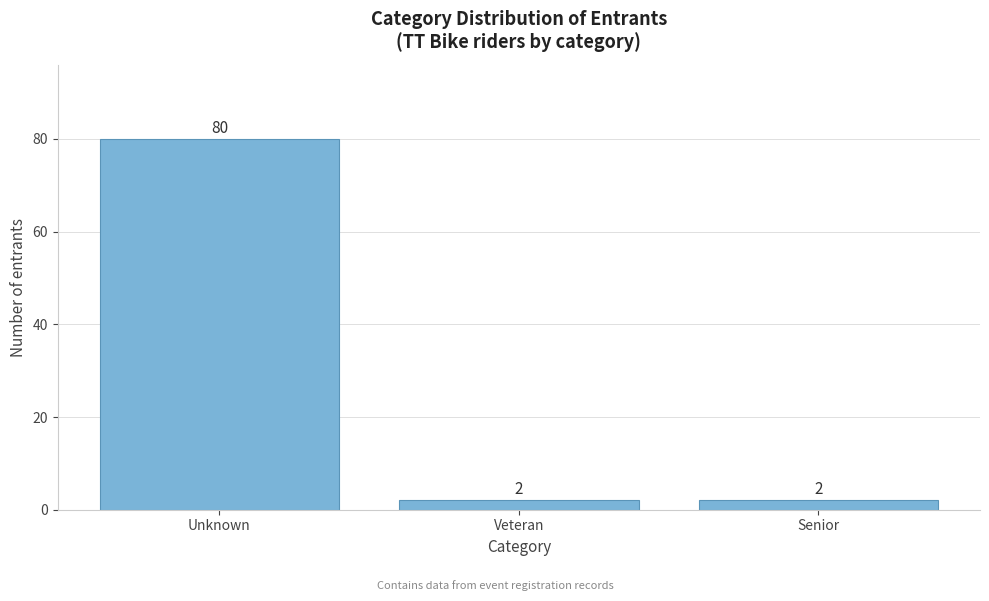

Reading left to right, list all the values displayed in this chart.

80	2	2